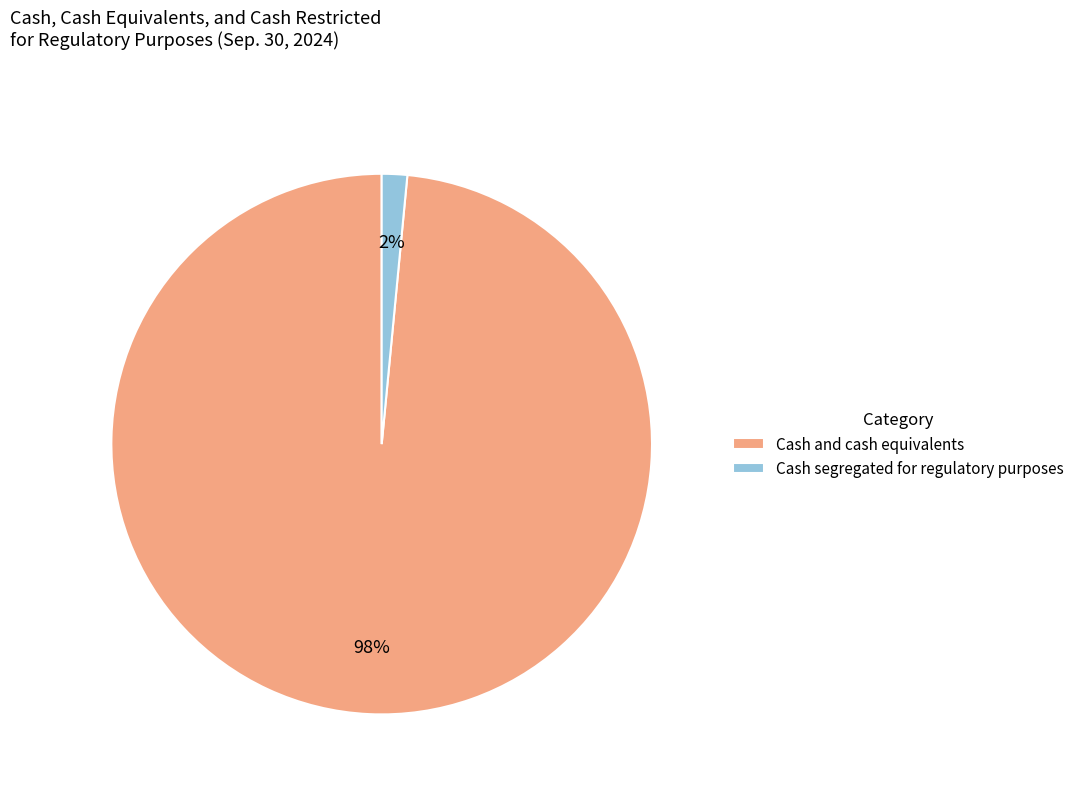

True or false: Cash and cash equivalents accounts for 98% of the total.

True